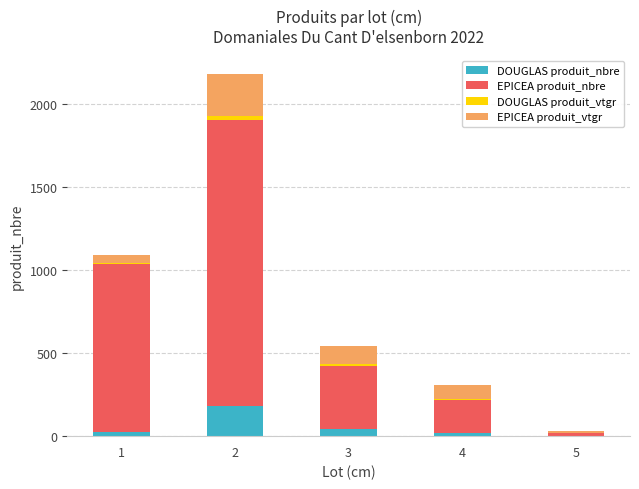

What is the maximum value for DOUGLAS produit_nbre?

179.0